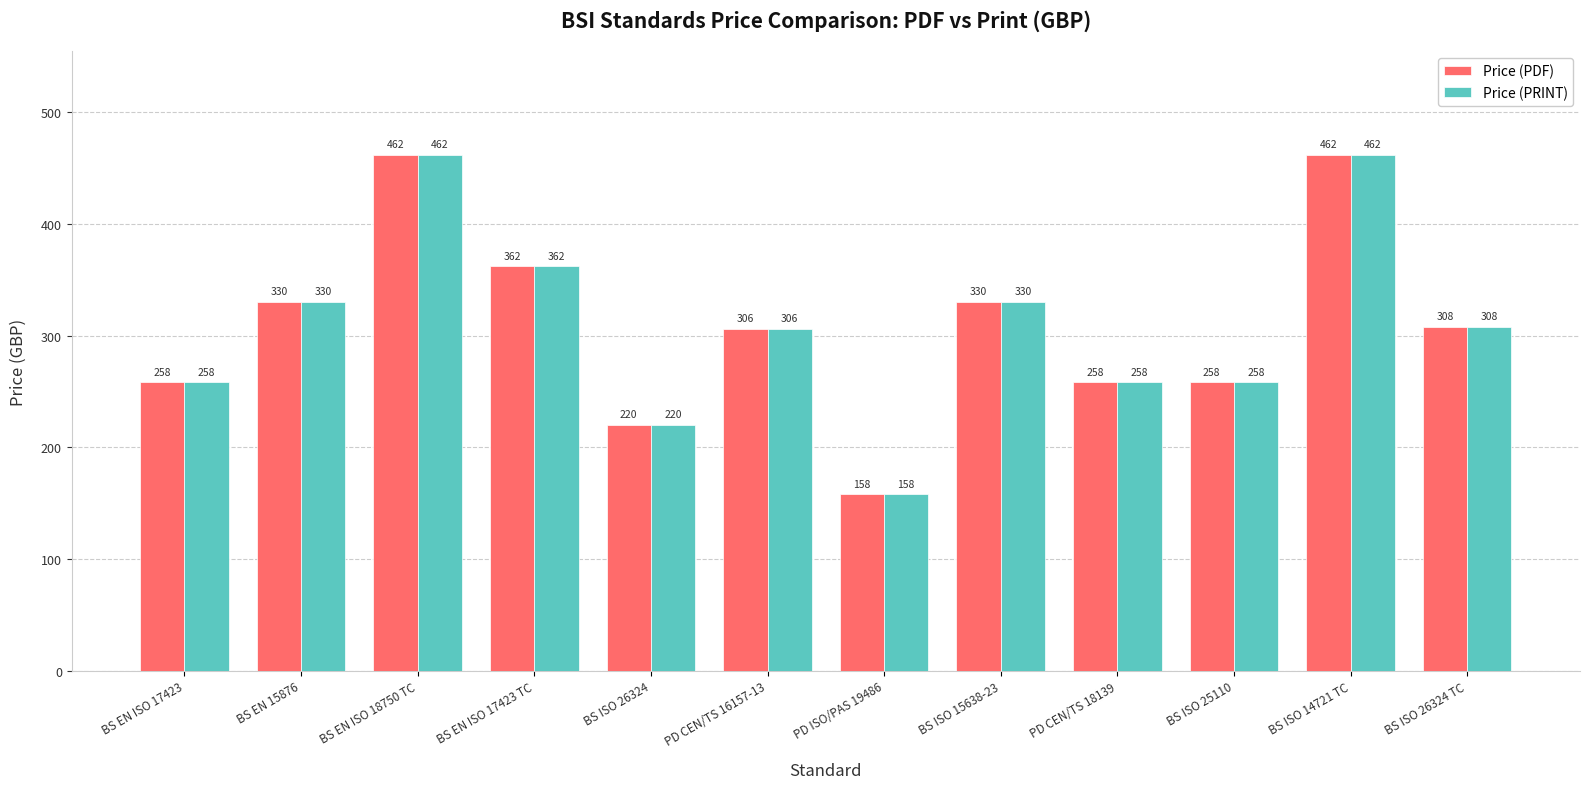

At which label is Price (PDF) closest to 310?

BS ISO 26324 TC